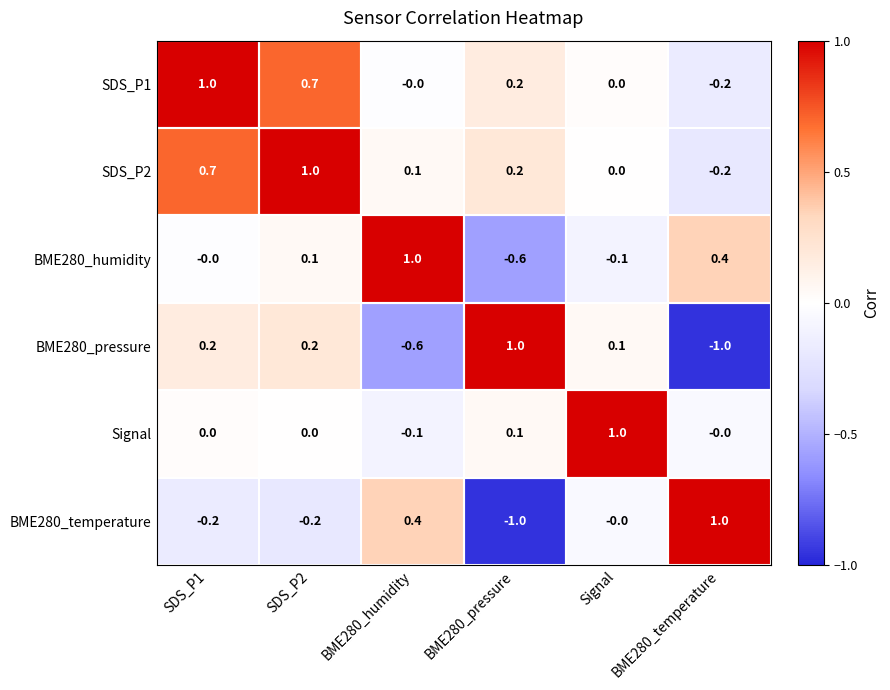

What is the spread (max minus min) of values at SDS_P1?

1.2